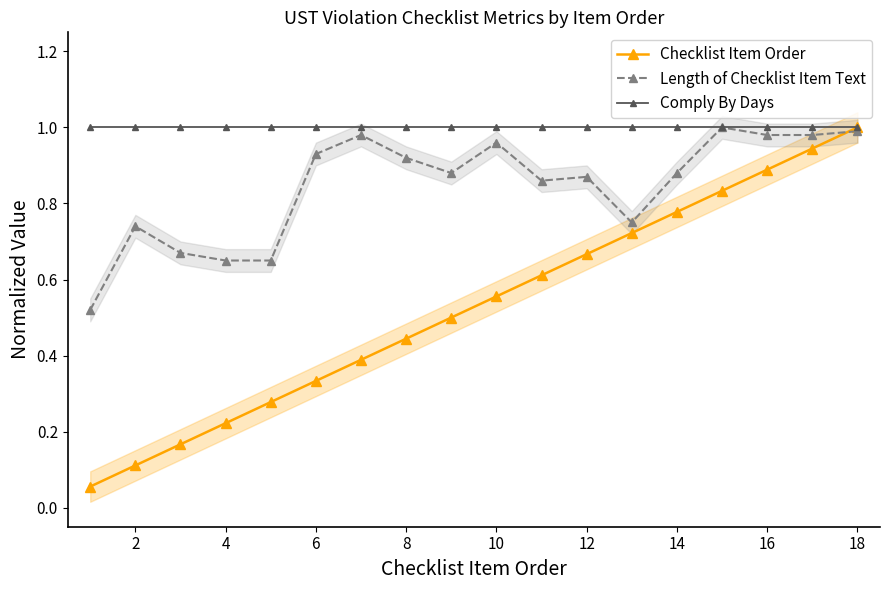

True or false: Checklist Item Order has more than 2 interior local peaks.

False